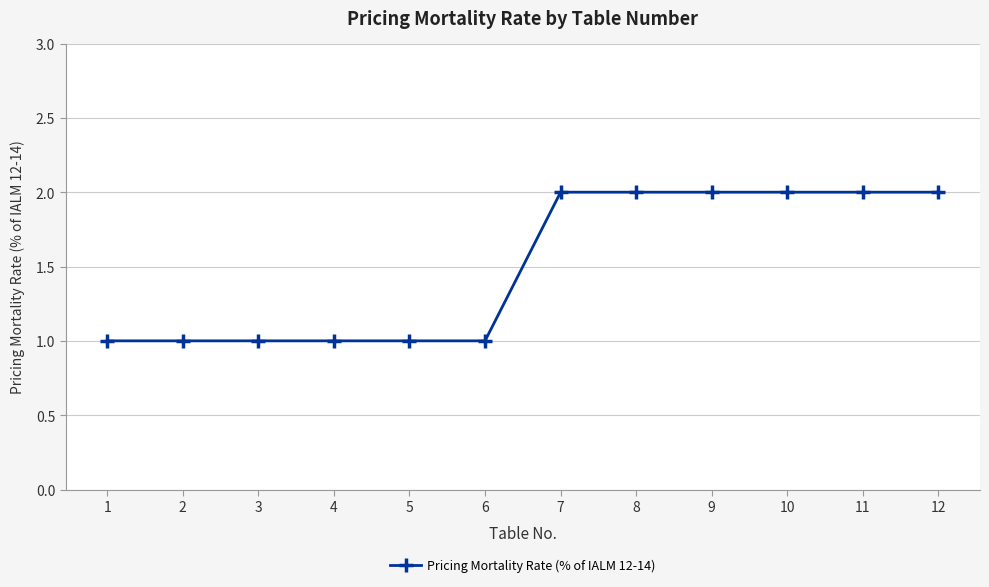

The chart shows a value of 1 at 5. True or false?

True